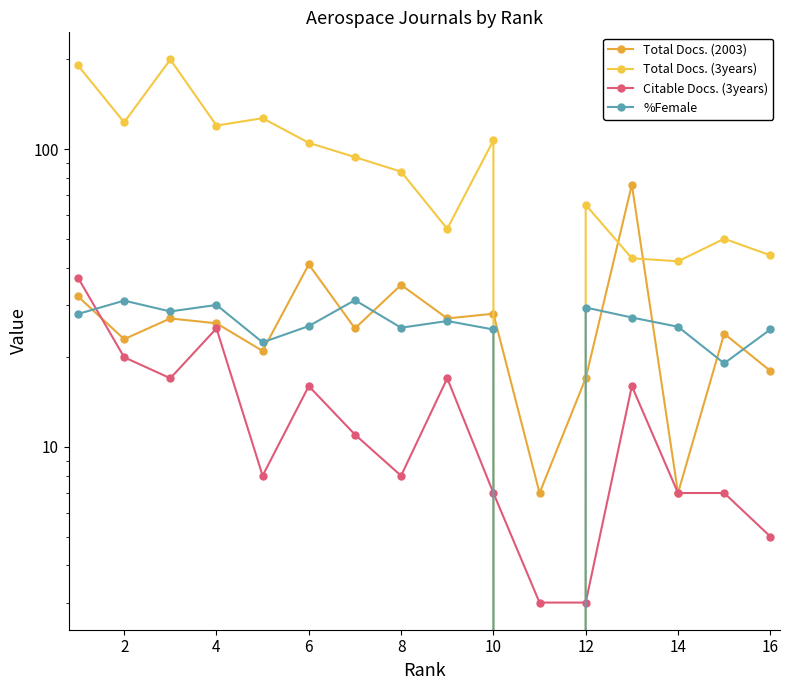

What are all the series names shown in the legend?

Total Docs. (2003), Total Docs. (3years), Citable Docs. (3years), %Female